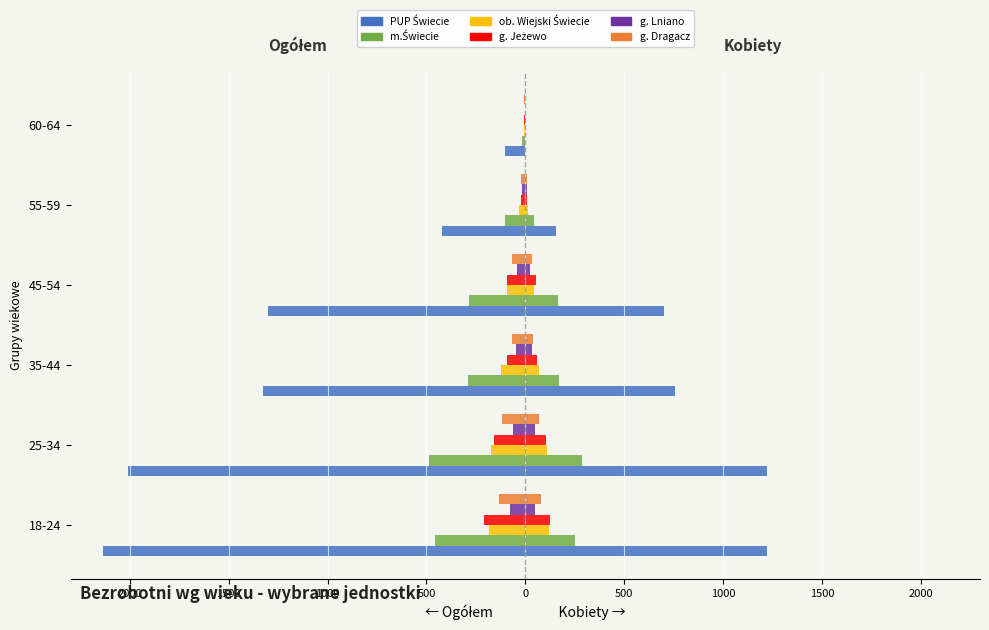

Is the value of PUP Świecie at 60-64 greater than the value of ob. Wiejski Świecie at 45-54?

No